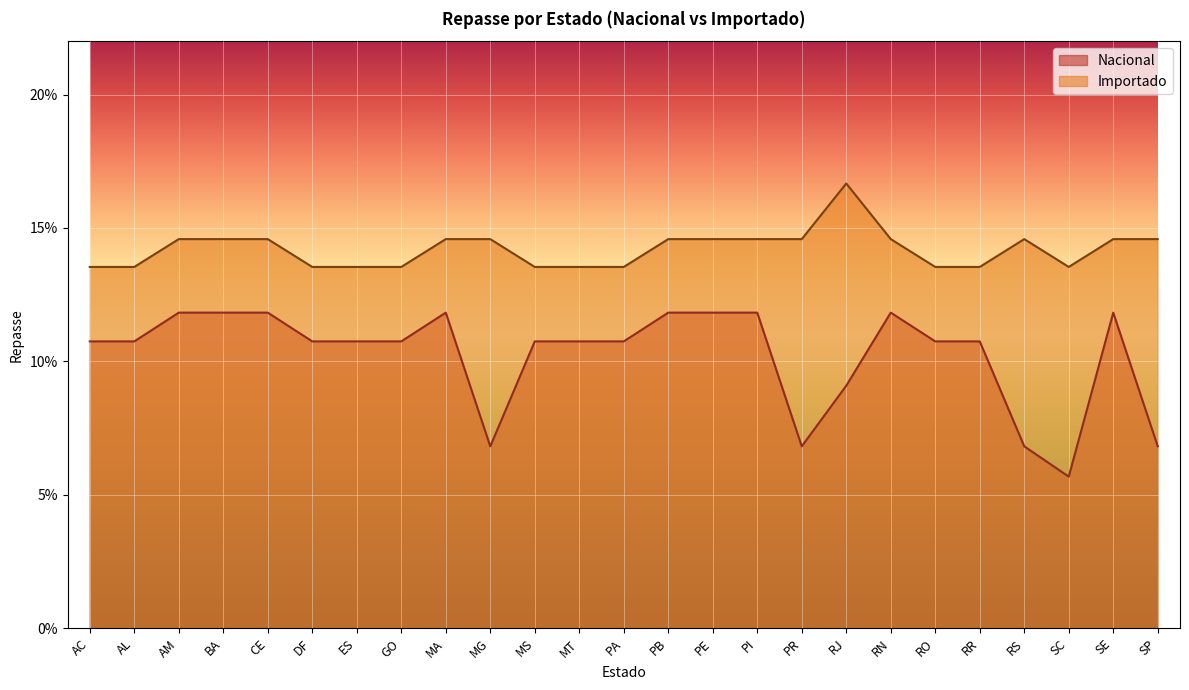

What is the maximum value for Nacional?

0.1